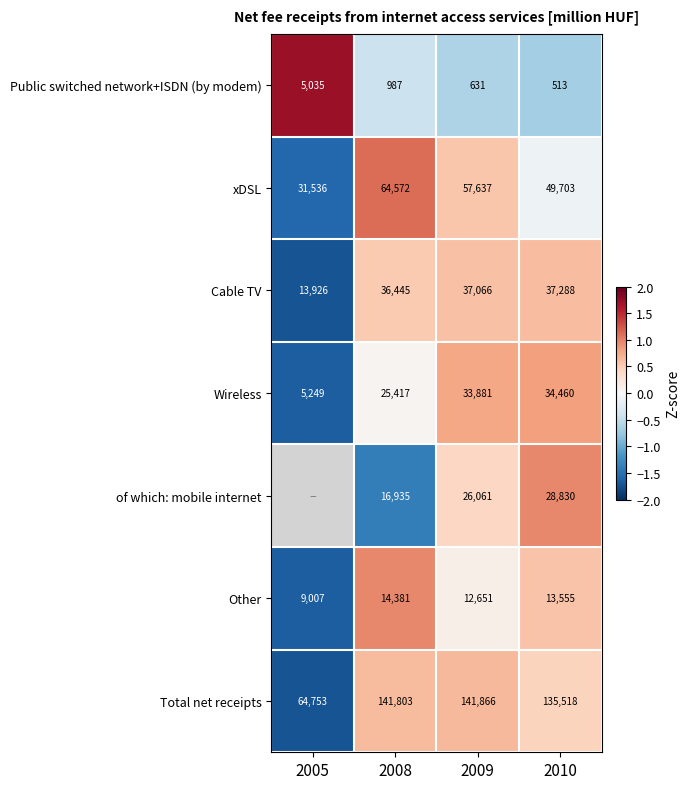

Is the value of Public switched network+ISDN (by modem) at 2009 greater than the value of xDSL at 2008?

No